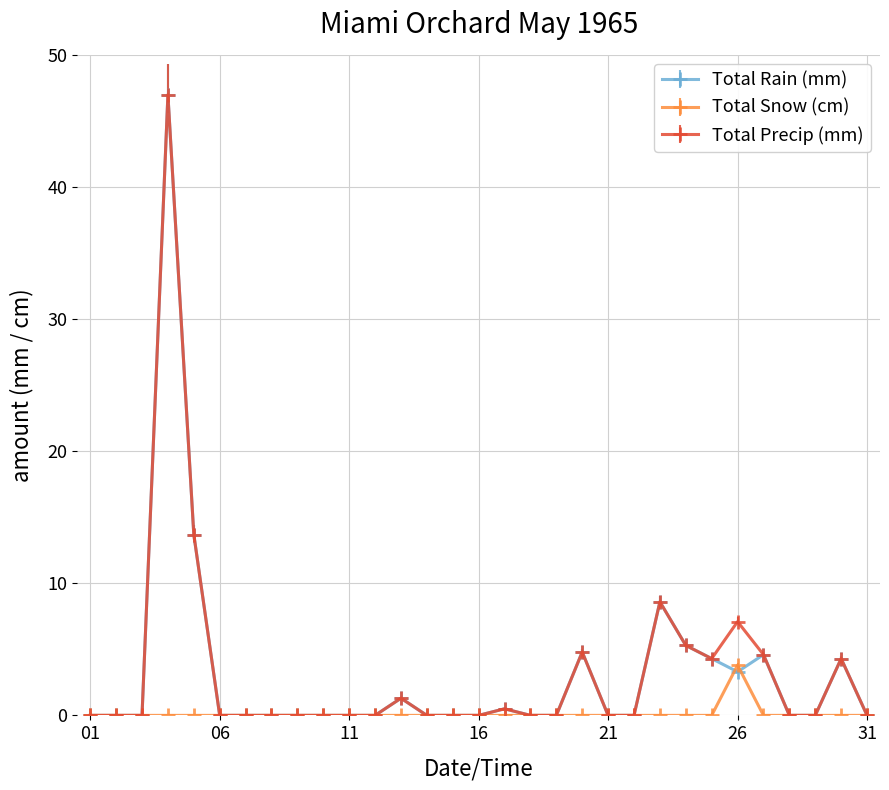

Does the chart display data point markers on the line(s)?

Yes